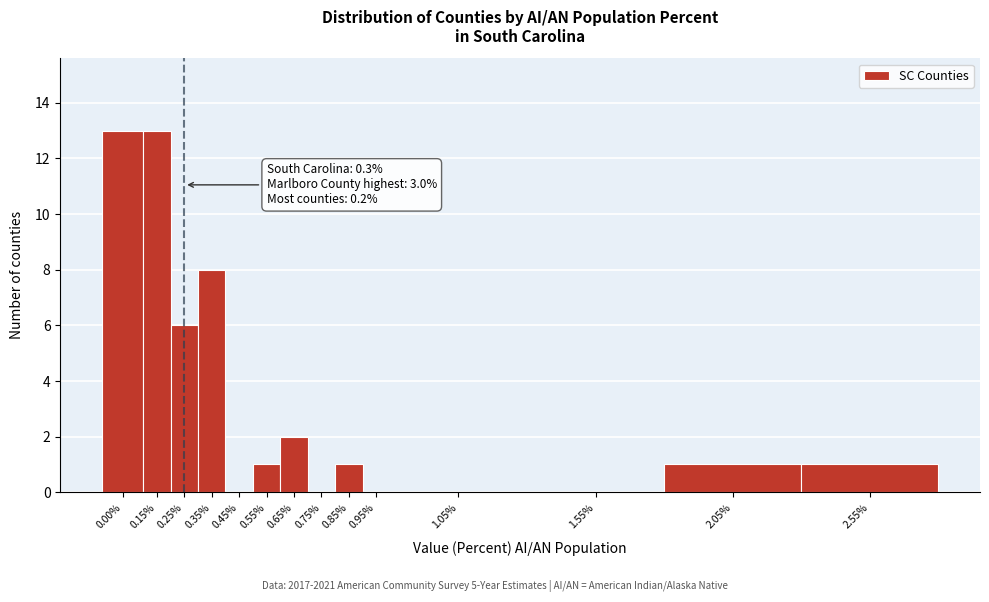

Reading left to right, transcribe all the data shown in this chart.

0.00%=13	0.15%=13	0.25%=6	0.35%=8	0.45%=0	0.55%=1	0.65%=2	0.75%=0	0.85%=1	0.95%=0	1.05%=0	1.55%=0	2.05%=1	2.55%=1